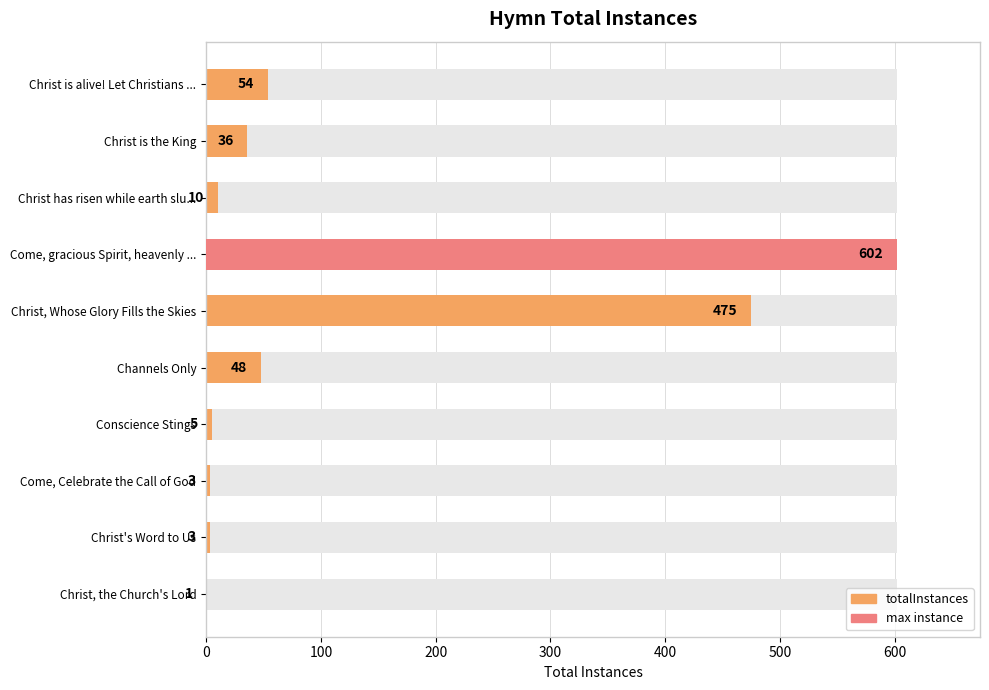

What is the value of the 10th bar from the left?

1